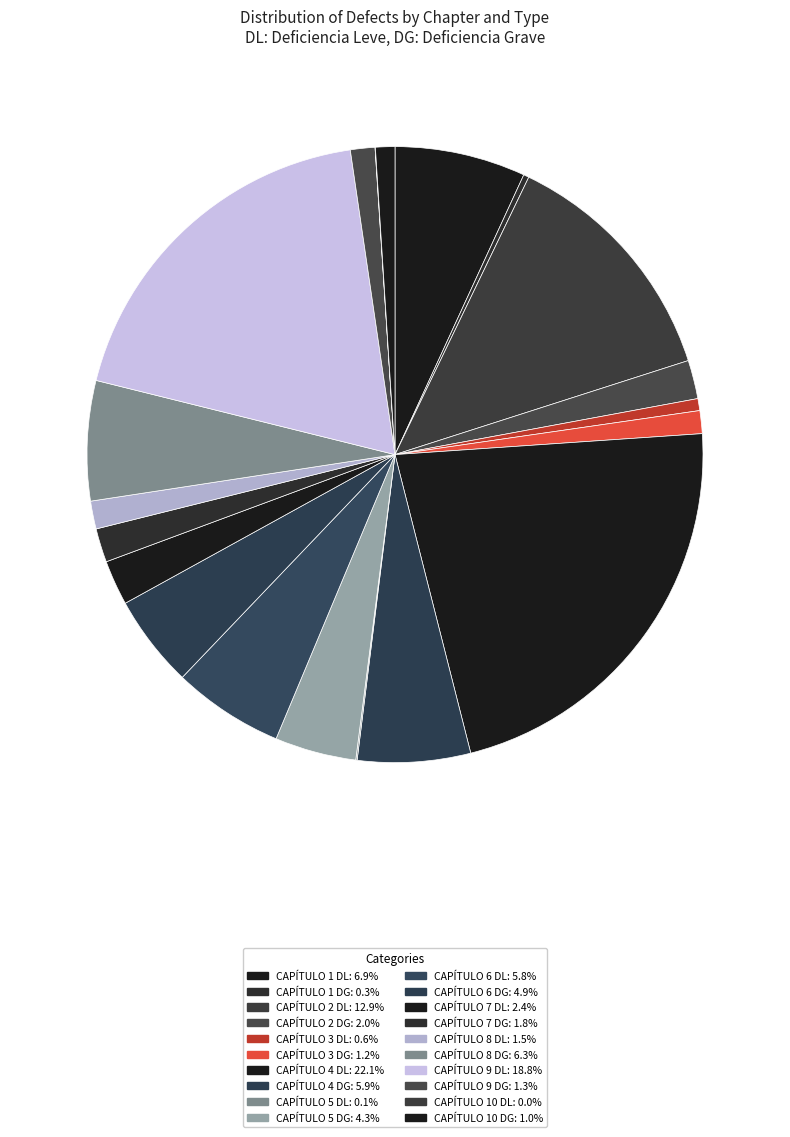

Rank the categories by value from highest to lowest.

CAPÍTULO 4 DL, CAPÍTULO 9 DL, CAPÍTULO 2 DL, CAPÍTULO 1 DL, CAPÍTULO 8 DG, CAPÍTULO 4 DG, CAPÍTULO 6 DL, CAPÍTULO 6 DG, CAPÍTULO 5 DG, CAPÍTULO 7 DL, CAPÍTULO 2 DG, CAPÍTULO 7 DG, CAPÍTULO 8 DL, CAPÍTULO 9 DG, CAPÍTULO 3 DG, CAPÍTULO 10 DG, CAPÍTULO 3 DL, CAPÍTULO 1 DG, CAPÍTULO 5 DL, CAPÍTULO 10 DL